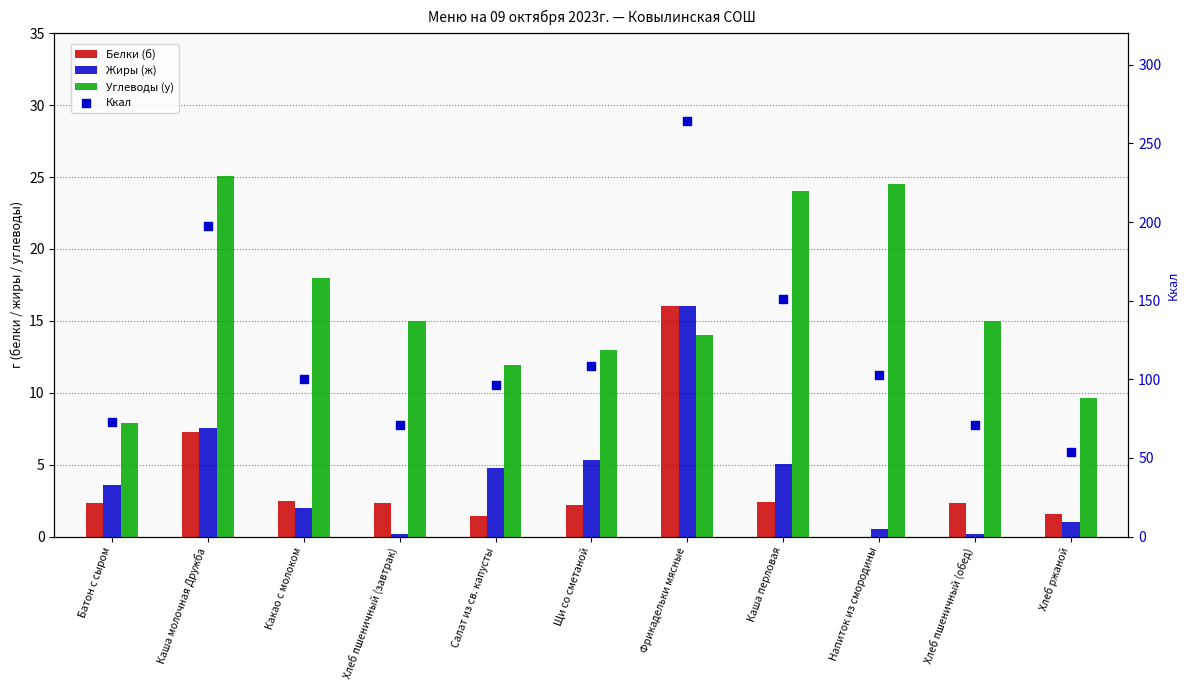

Which series has the largest total across all categories?

Ккал